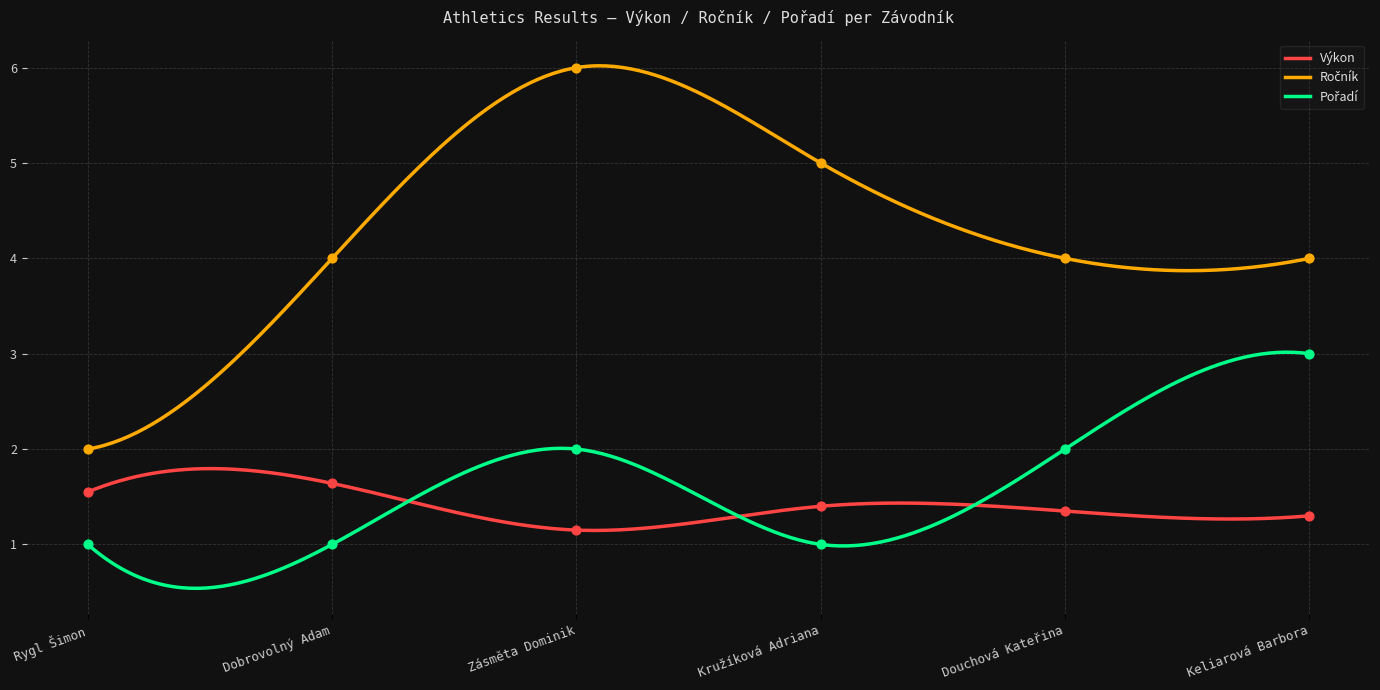

What is the total value across all series at Douchová Kateřina?

7.3